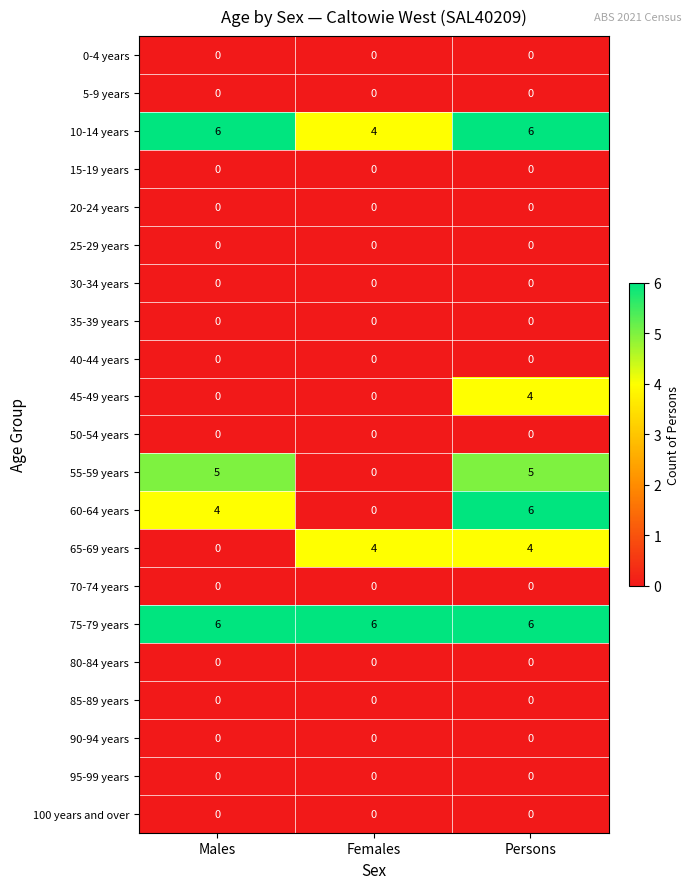

At how many categories does at least one series exceed 1?

3